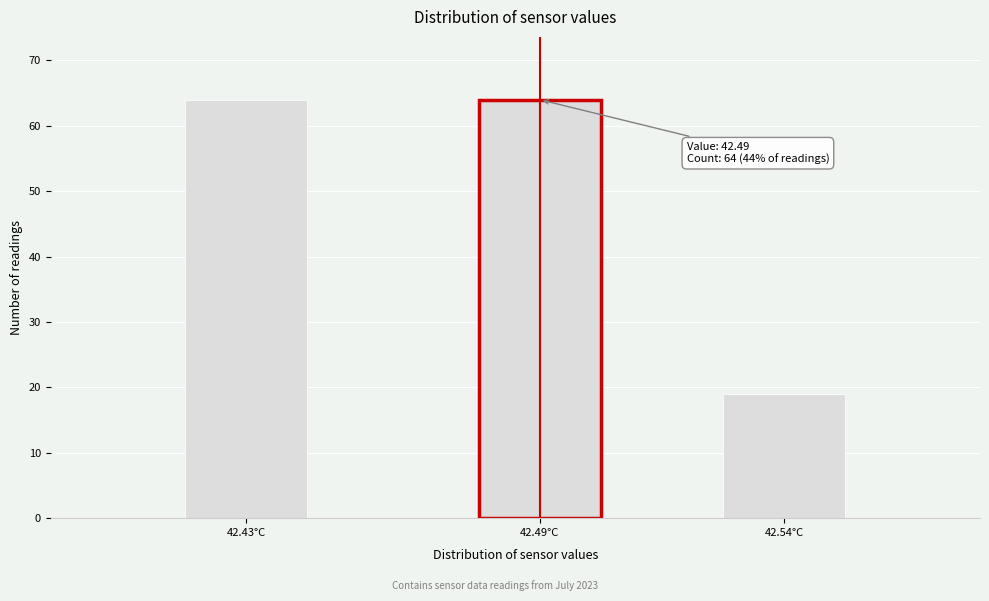

Reading left to right, list all the values displayed in this chart.

42.43°C=64	42.49°C=64	42.54°C=19